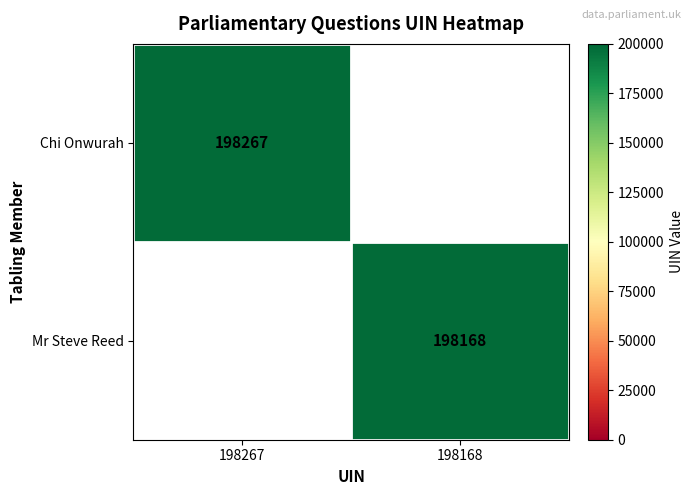

At how many categories does at least one series exceed 198230?

1